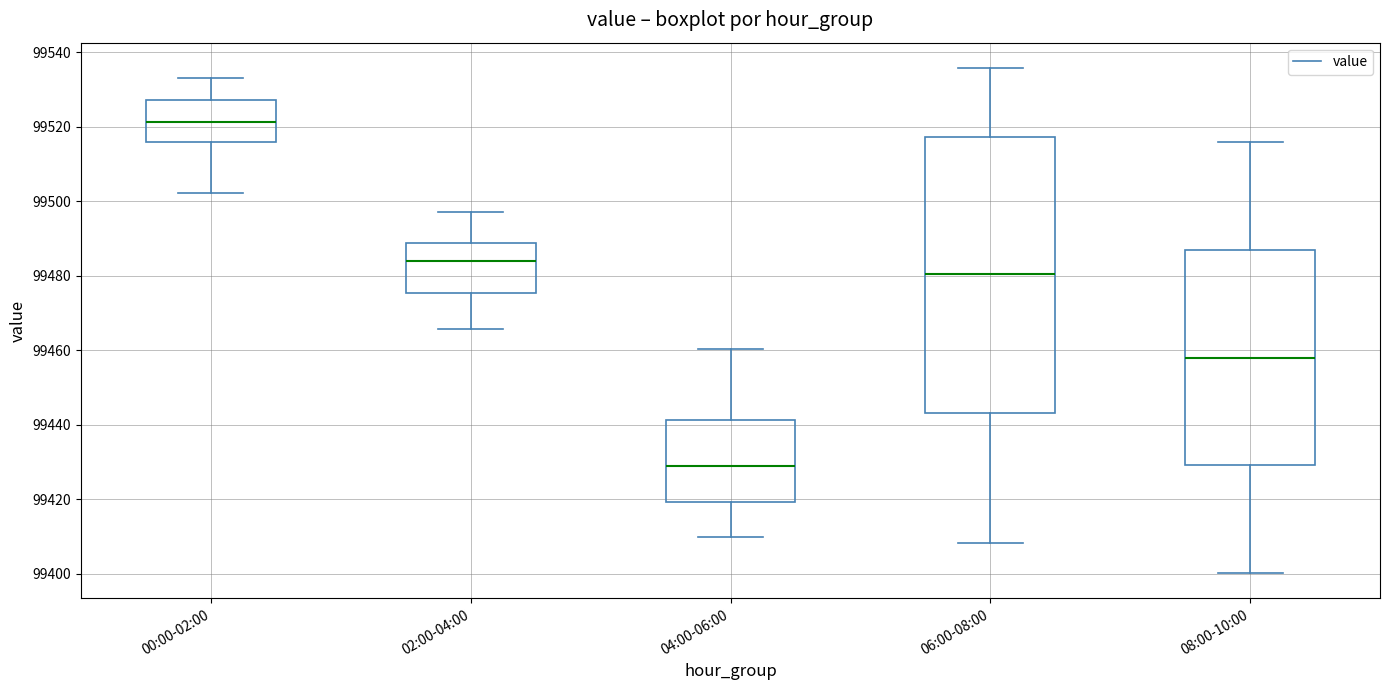

Reading left to right, transcribe this box plot: for each box, give where its median line is, the range the box spans, and where its two whiskers end, as read against the y-axis. The values are not printed on the chart, so give them approximately, as read against the axis.

00:00-02:00: median 99522, box 99516 to 99528, whiskers 99502 to 99534
02:00-04:00: median 99484, box 99476 to 99488, whiskers 99466 to 99498
04:00-06:00: median 99430, box 99420 to 99442, whiskers 99410 to 99460
06:00-08:00: median 99480, box 99444 to 99518, whiskers 99408 to 99536
08:00-10:00: median 99458, box 99430 to 99488, whiskers 99400 to 99516